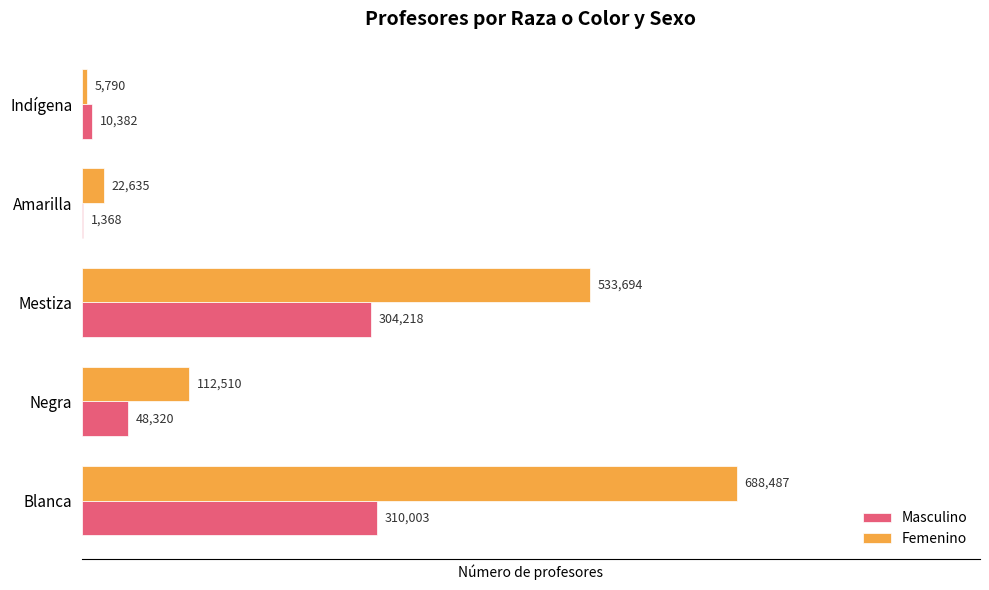

What is the sum of all Femenino values?

1363116